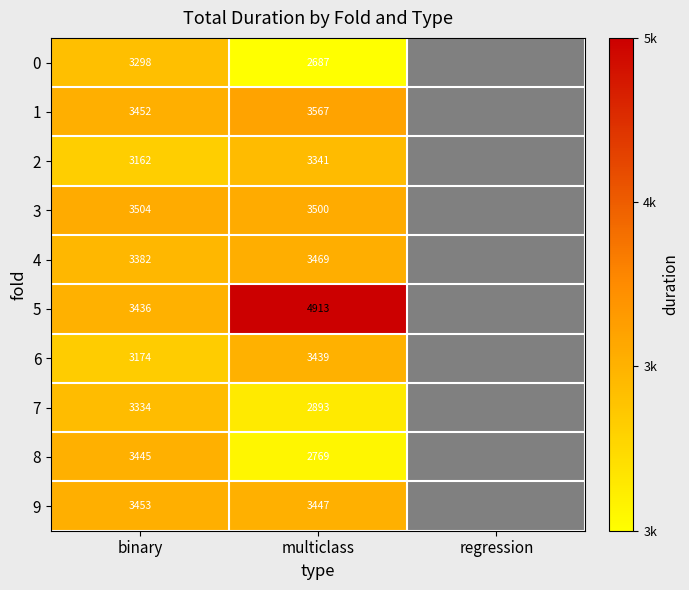

At binary, list the series in order from largest to smallest.

3, 9, 1, 8, 5, 4, 7, 0, 6, 2